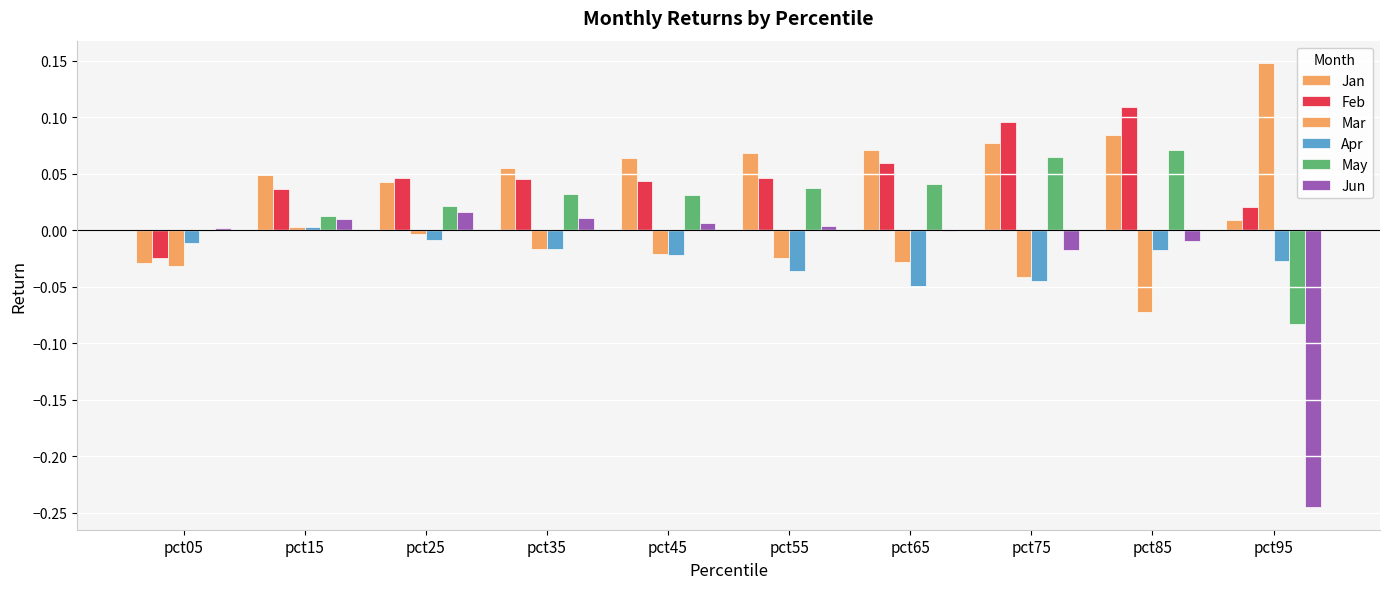

How many values in the Apr series exceed 0?

1